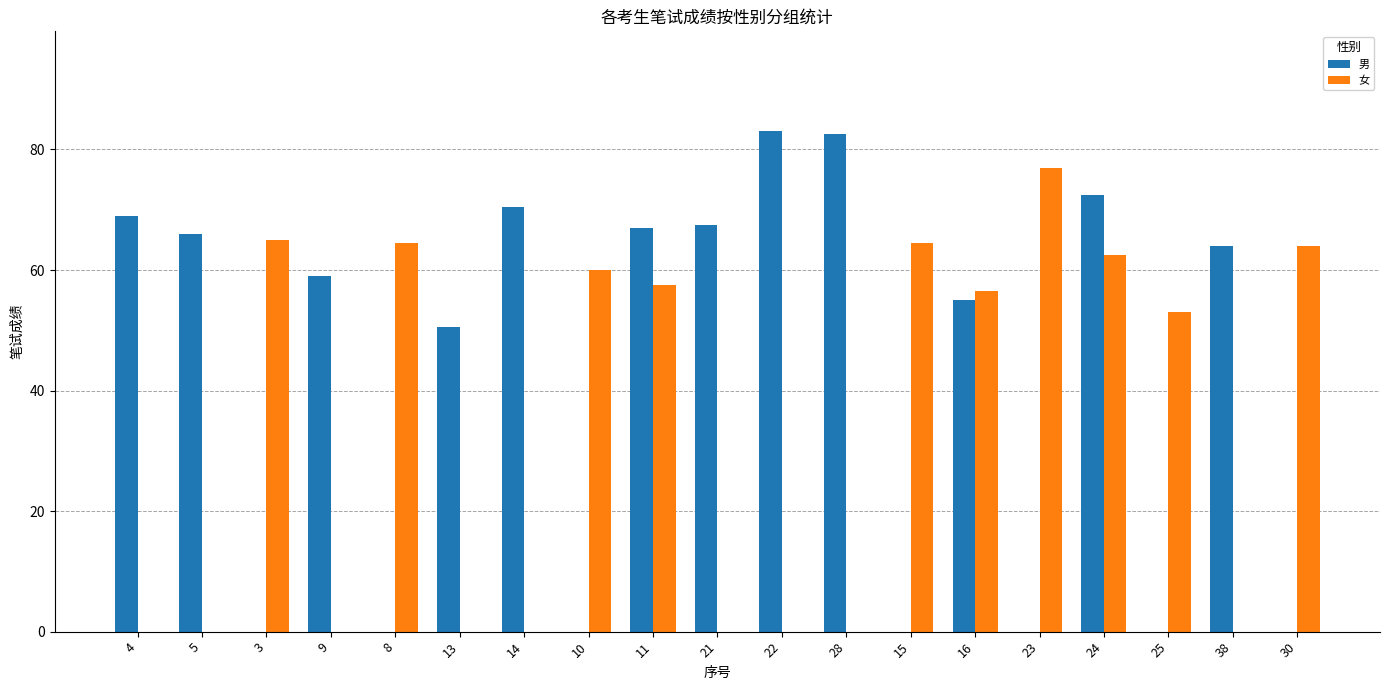

Between 28 and 25, which series saw the biggest shift?

男